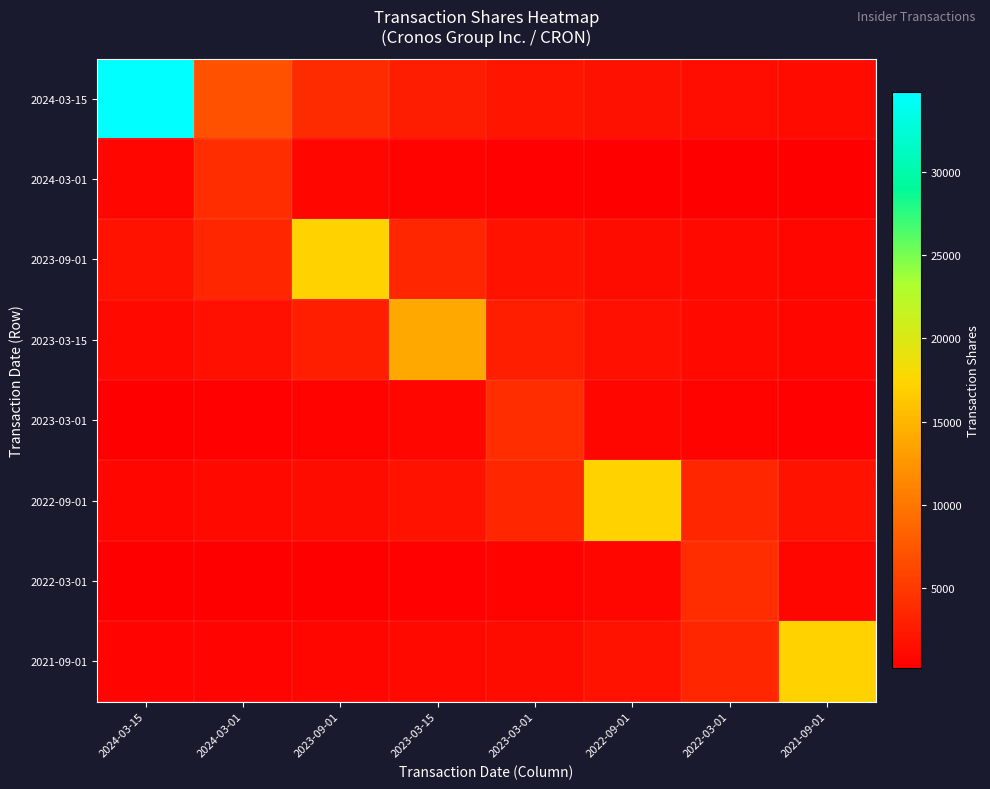

Reading left to right, what are all the values shown in this chart?

2024-03-15: 2024-03-15=34827.0	2024-03-01=6965.4	2023-09-01=3869.7	2023-03-15=2679.0	2023-03-01=2048.6	2022-09-01=1658.4	2022-03-01=1393.1	2021-09-01=1200.9
2024-03-01: 2024-03-15=797.4	2024-03-01=3987.0	2023-09-01=797.4	2023-03-15=443.0	2023-03-01=306.7	2022-09-01=234.5	2022-03-01=189.9	2021-09-01=159.5
2023-09-01: 2024-03-15=1908.4	2024-03-01=3435.2	2023-09-01=17176.0	2023-03-15=3435.2	2023-03-01=1908.4	2022-09-01=1321.2	2022-03-01=1010.4	2021-09-01=817.9
2023-03-15: 2024-03-15=1068.4	2024-03-01=1543.2	2023-09-01=2777.8	2023-03-15=13889.0	2023-03-01=2777.8	2022-09-01=1543.2	2022-03-01=1068.4	2021-09-01=817.0
2023-03-01: 2024-03-15=234.5	2024-03-01=306.7	2023-09-01=443.0	2023-03-15=797.4	2023-03-01=3987.0	2022-09-01=797.4	2022-03-01=443.0	2021-09-01=306.7
2022-09-01: 2024-03-15=817.9	2024-03-01=1010.3	2023-09-01=1321.2	2023-03-15=1908.3	2023-03-01=3435.0	2022-09-01=17175.0	2022-03-01=3435.0	2021-09-01=1908.3
2022-03-01: 2024-03-15=159.5	2024-03-01=189.9	2023-09-01=234.5	2023-03-15=306.7	2023-03-01=443.0	2022-09-01=797.4	2022-03-01=3987.0	2021-09-01=797.4
2021-09-01: 2024-03-15=592.2	2024-03-01=687.0	2023-09-01=817.9	2023-03-15=1010.3	2023-03-01=1321.2	2022-09-01=1908.3	2022-03-01=3435.0	2021-09-01=17175.0